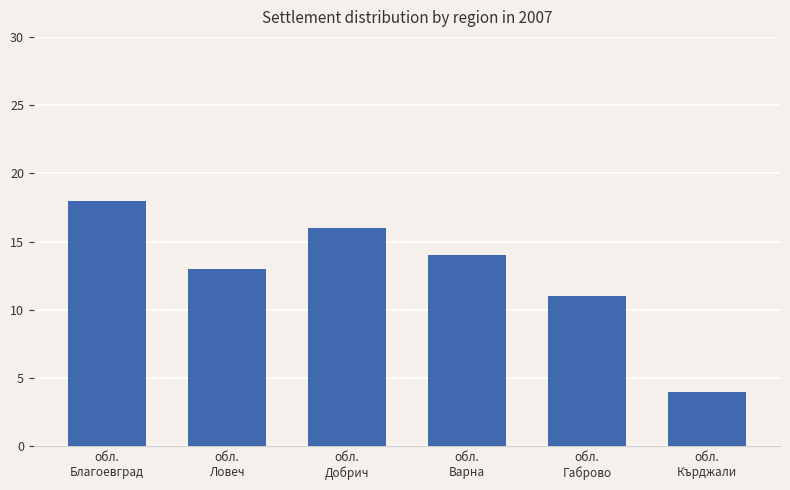

What position from the right is обл.
Ловеч?

5